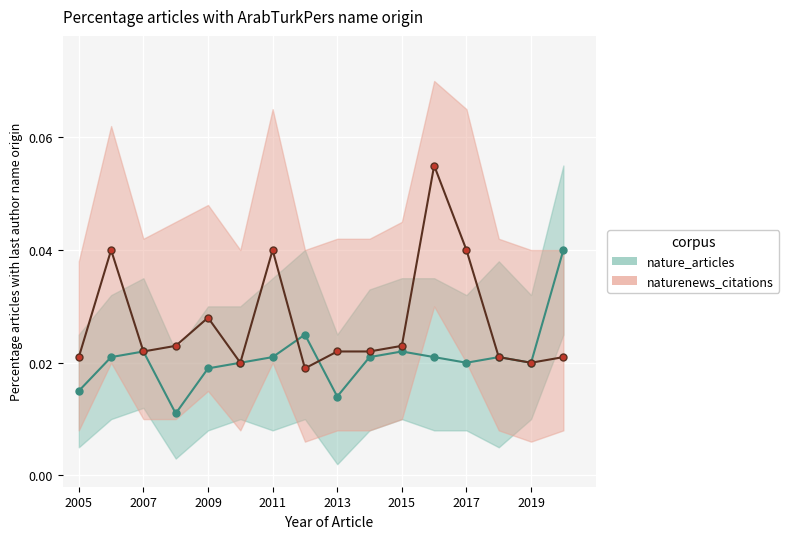

Between 7 and 13, which is larger?

7